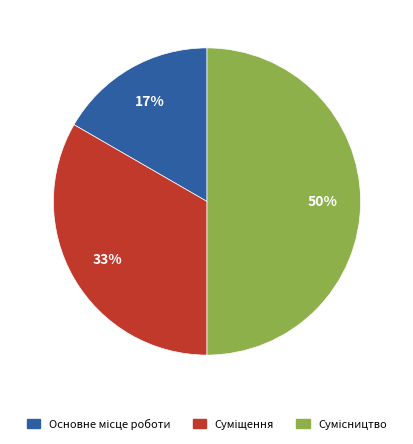

To the nearest percent, what is the average slice percentage?

33%